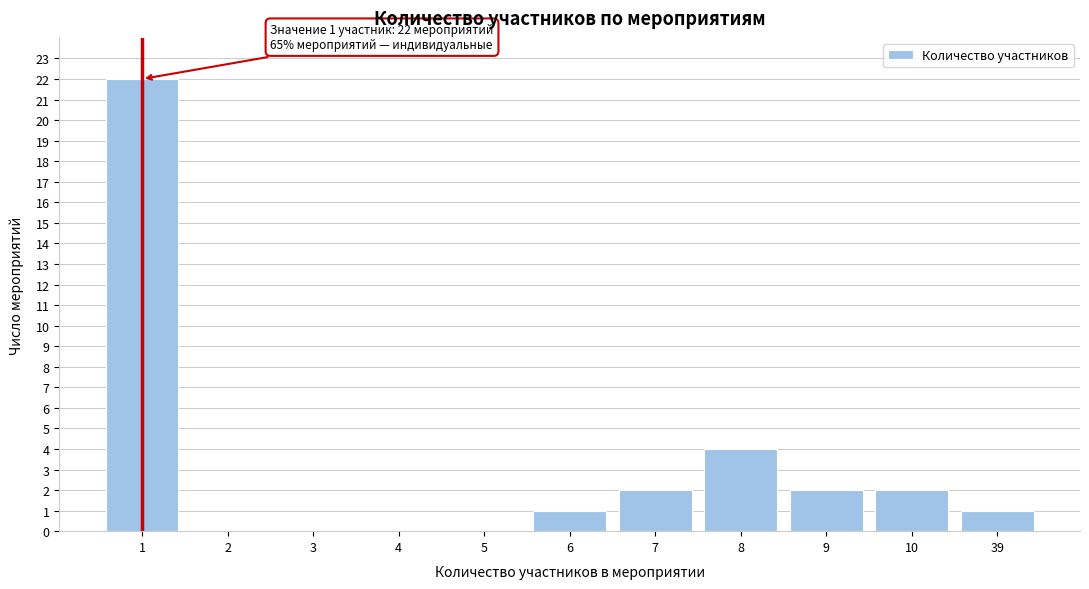

Which has a higher value, 9 or 39?

9